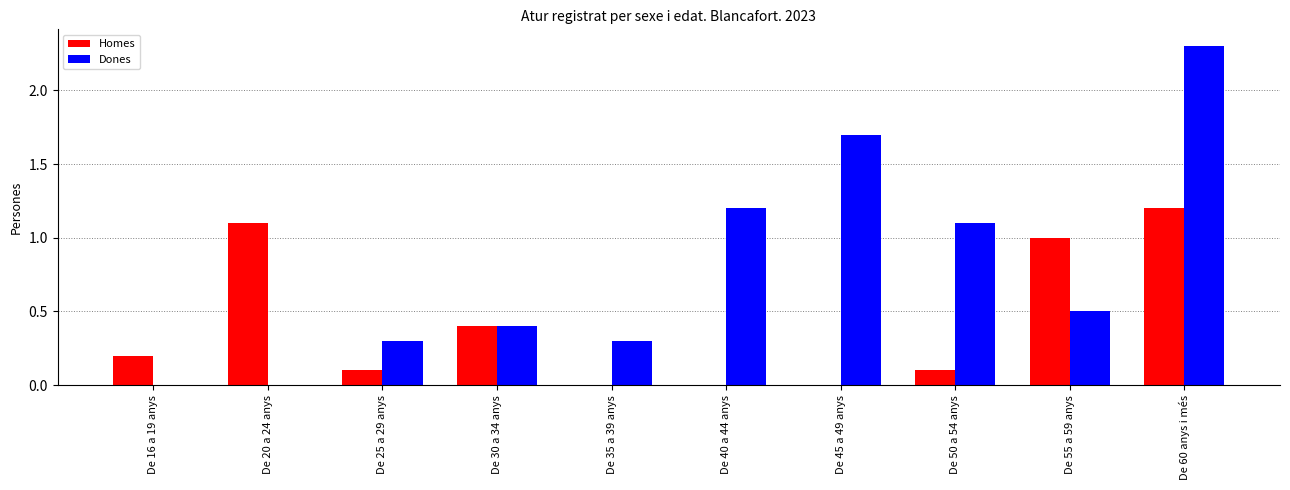

Is it true that Homes equals 0.8 at De 45 a 49 anys?

False